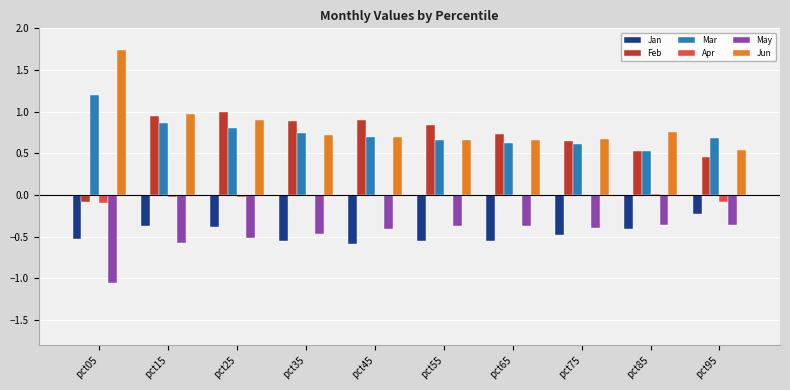

Is it true that Mar equals 0.8 at pct25?

True